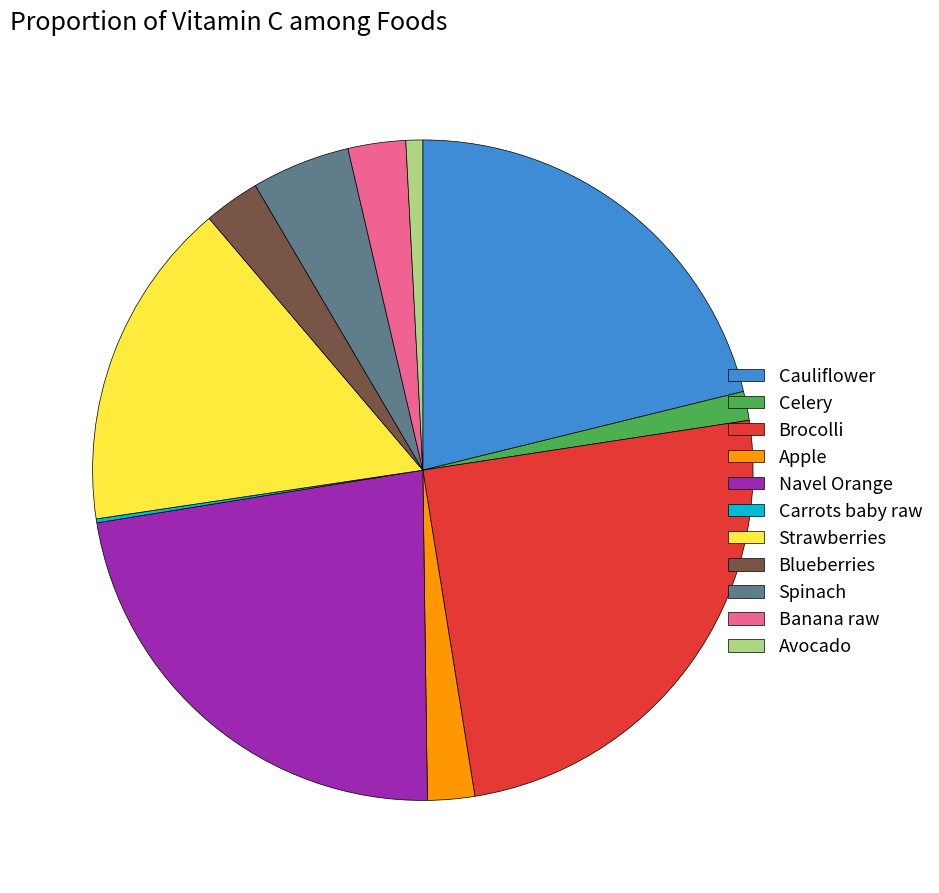

Which slice is the largest?

Brocolli